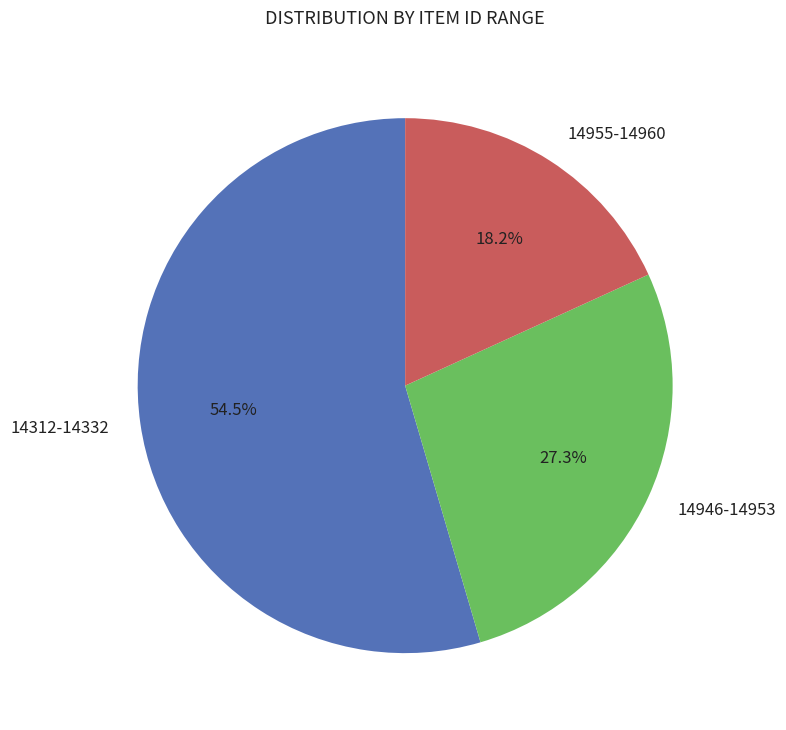

Is there any slice that represents more than half of the pie?

Yes